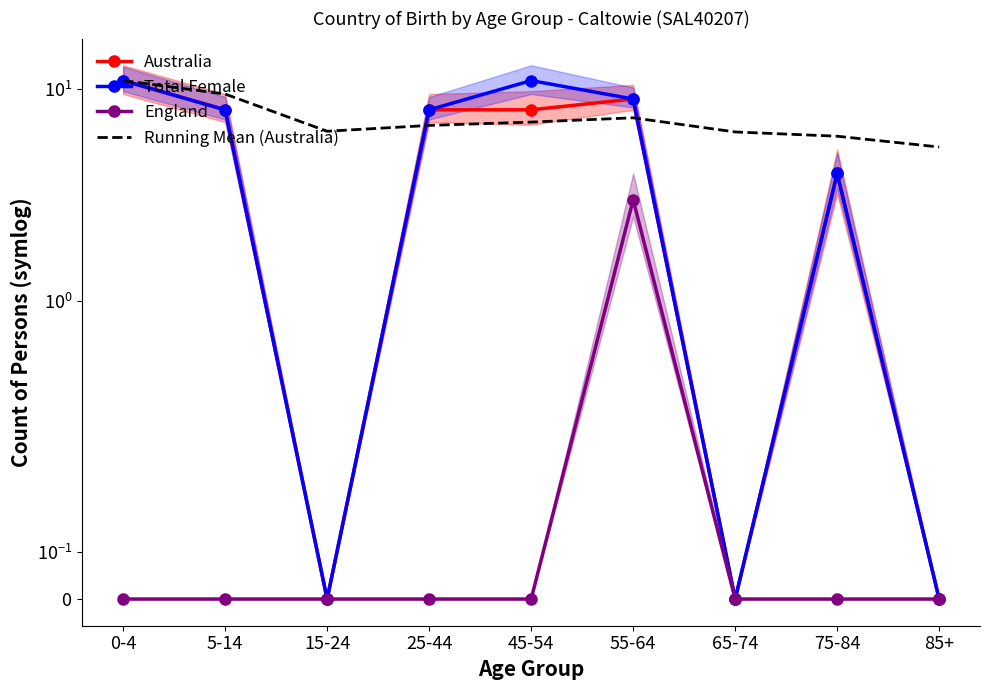

Is this an area chart (filled region under the line)?

No